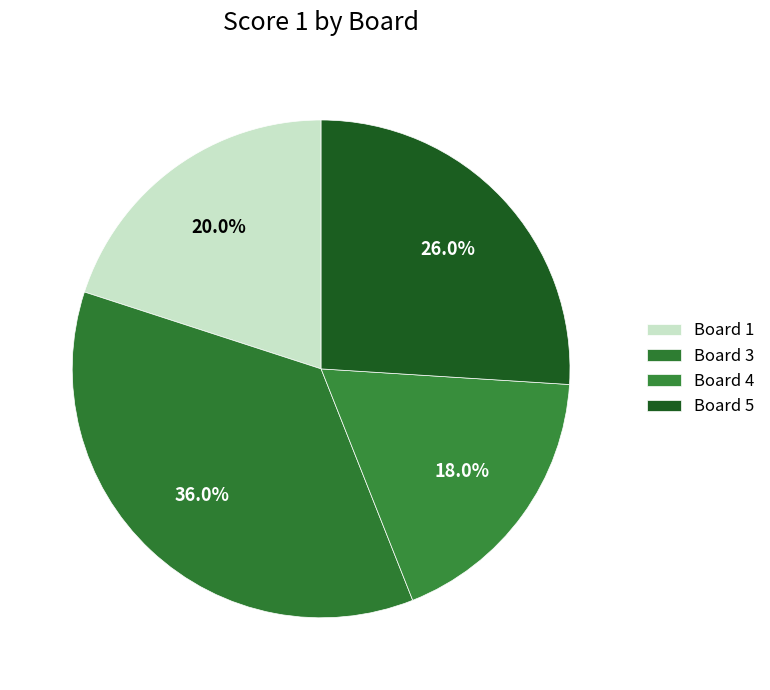

How many slices are in this pie chart?

4